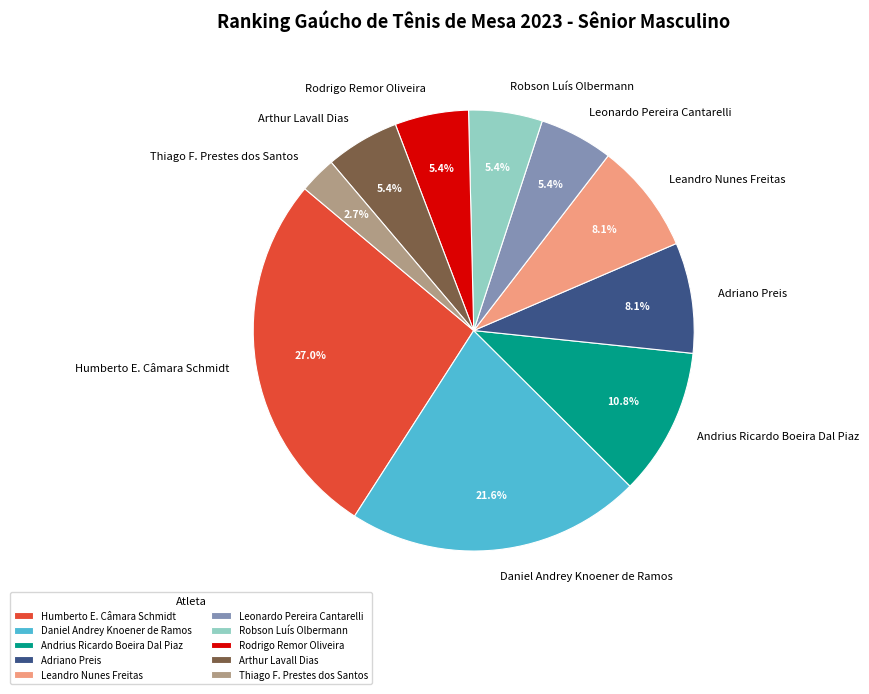

Is it true that Thiago F. Prestes dos Santos is 3% of the pie?

True